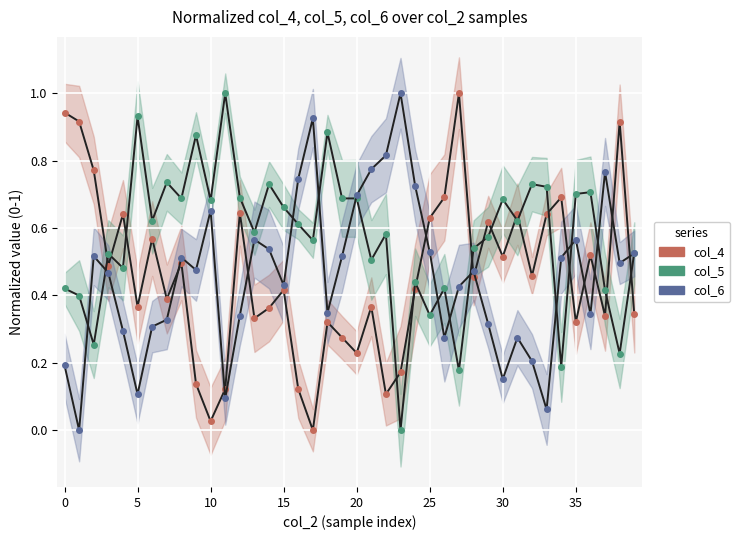

Which series has the largest total across all categories?

col_5